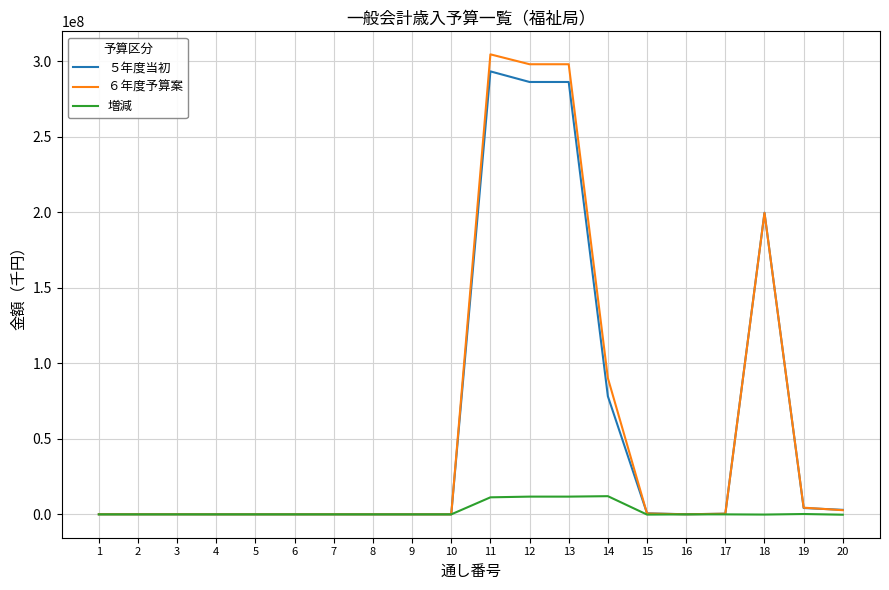

What is the greatest value displayed?

304436018